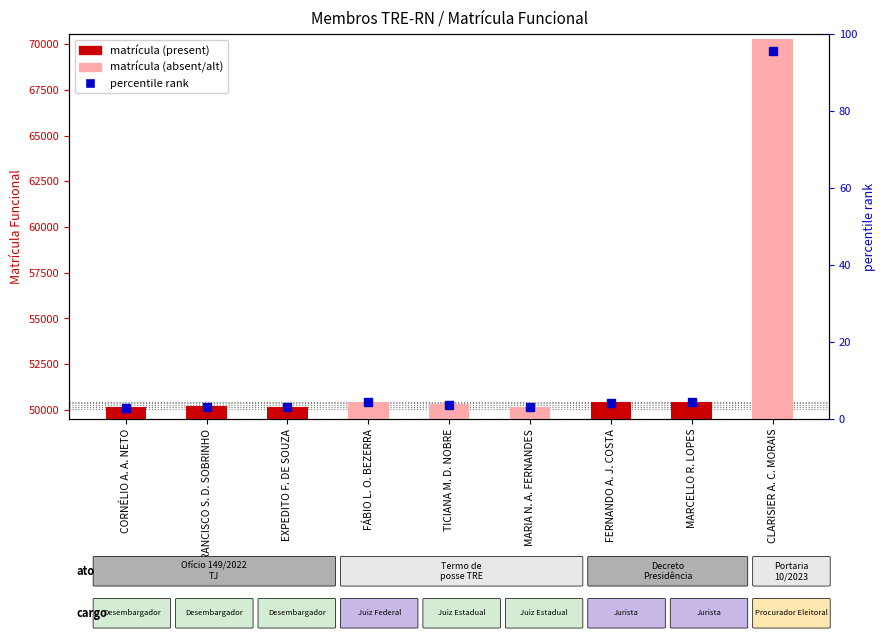

What is the ratio of the value at Decreto - Presidência to the value at Termo de posse - TRE?

1.2